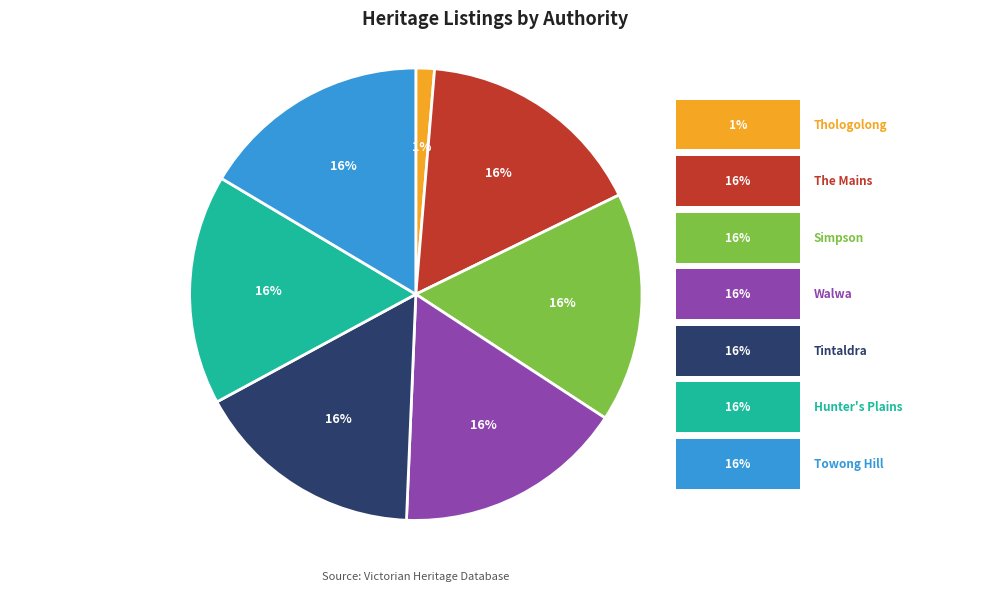

Is there any slice that represents more than half of the pie?

No